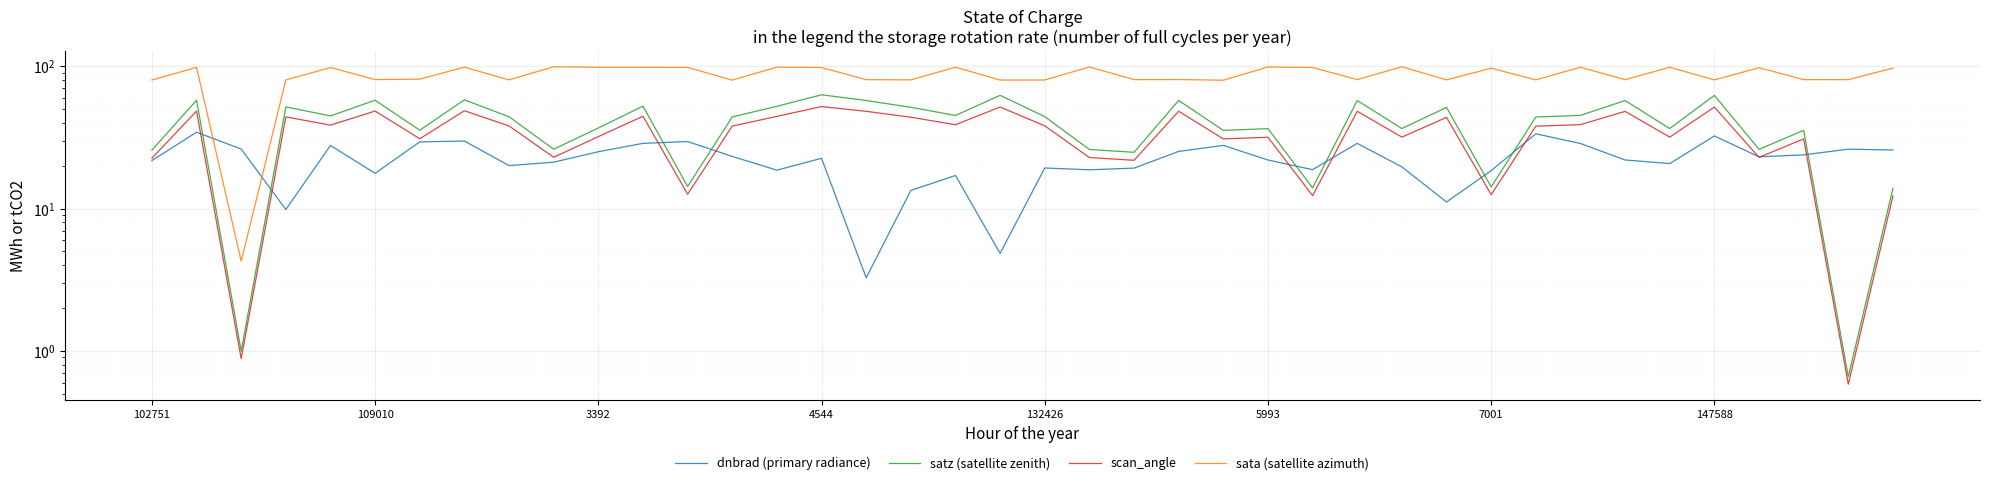

What is the difference between the highest and lowest values at 36?

74.6